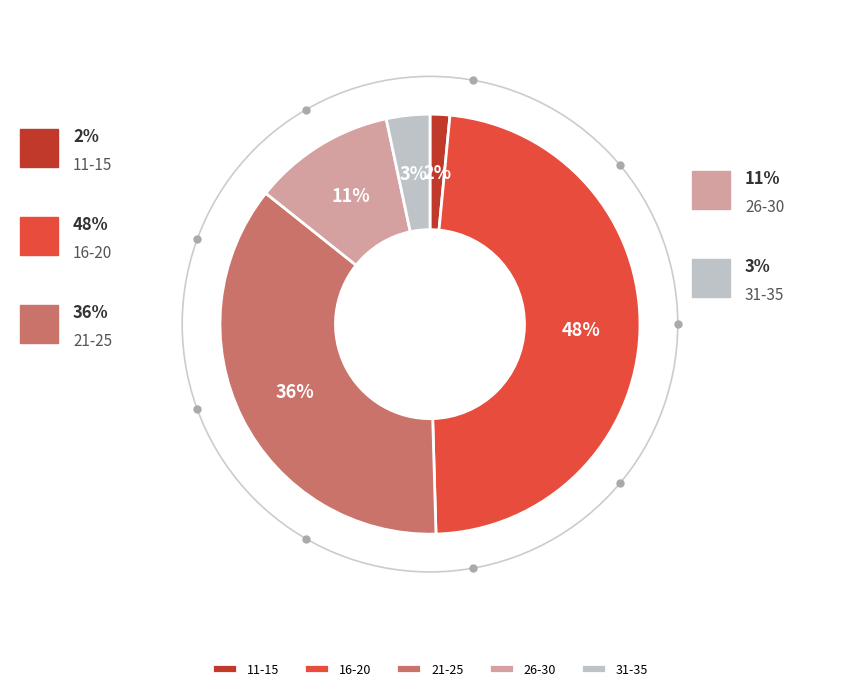

Is it true that 26-30 is 20% of the pie?

False